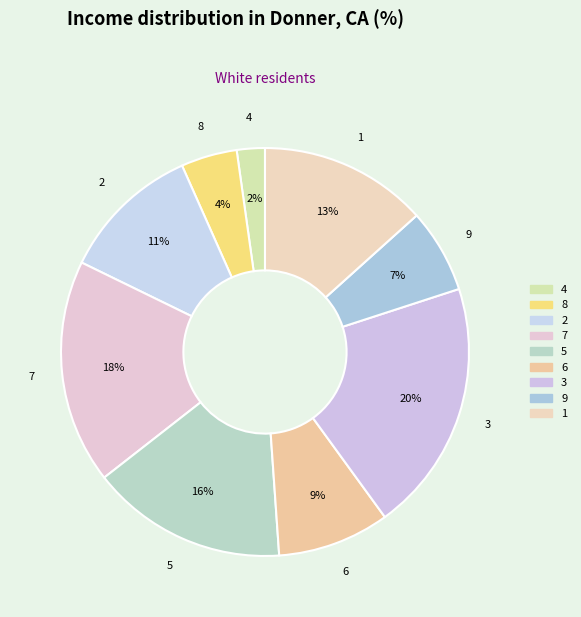

Does 6 account for over 50% of the chart?

No